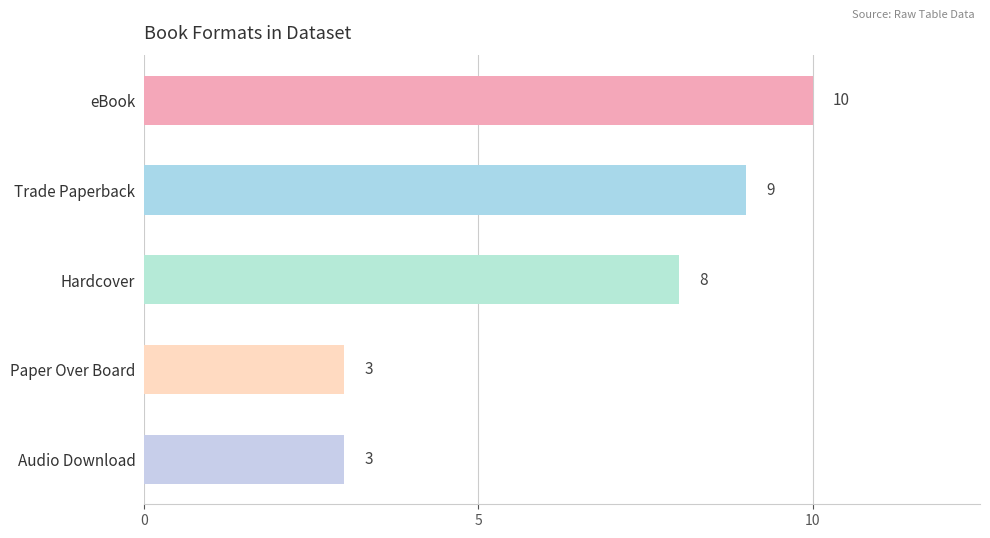

Reading top to bottom, what are all the values shown in this chart?

eBook=10	Trade Paperback=9	Hardcover=8	Paper Over Board=3	Audio Download=3